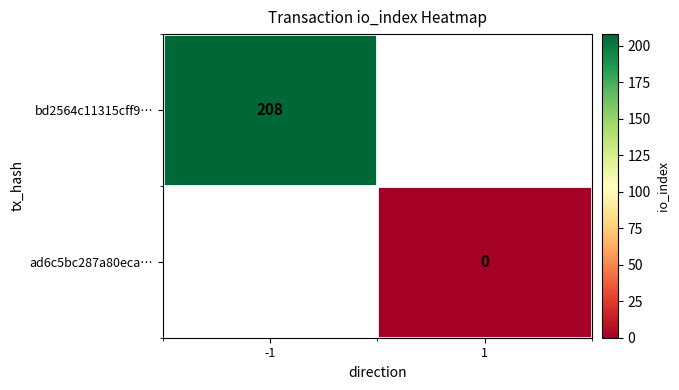

The bd2564c11315cff9… series shows 208 at -1. True or false?

True